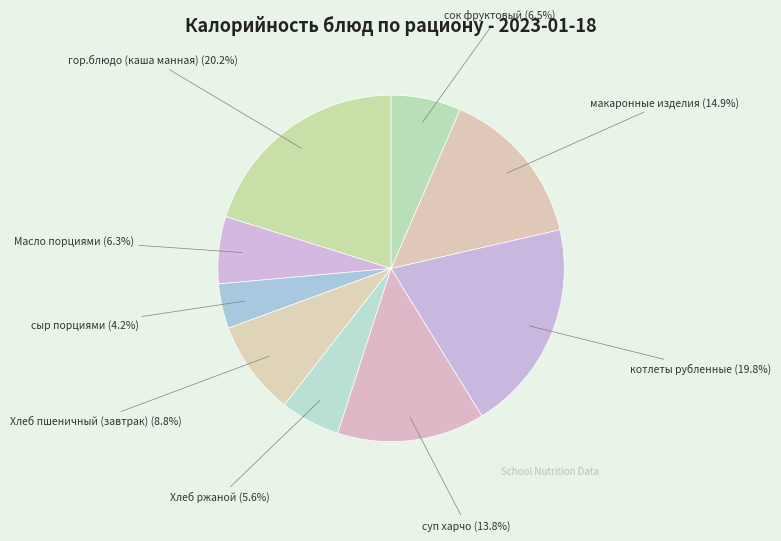

What portion of the pie excludes сок фруктовый?

93.5%